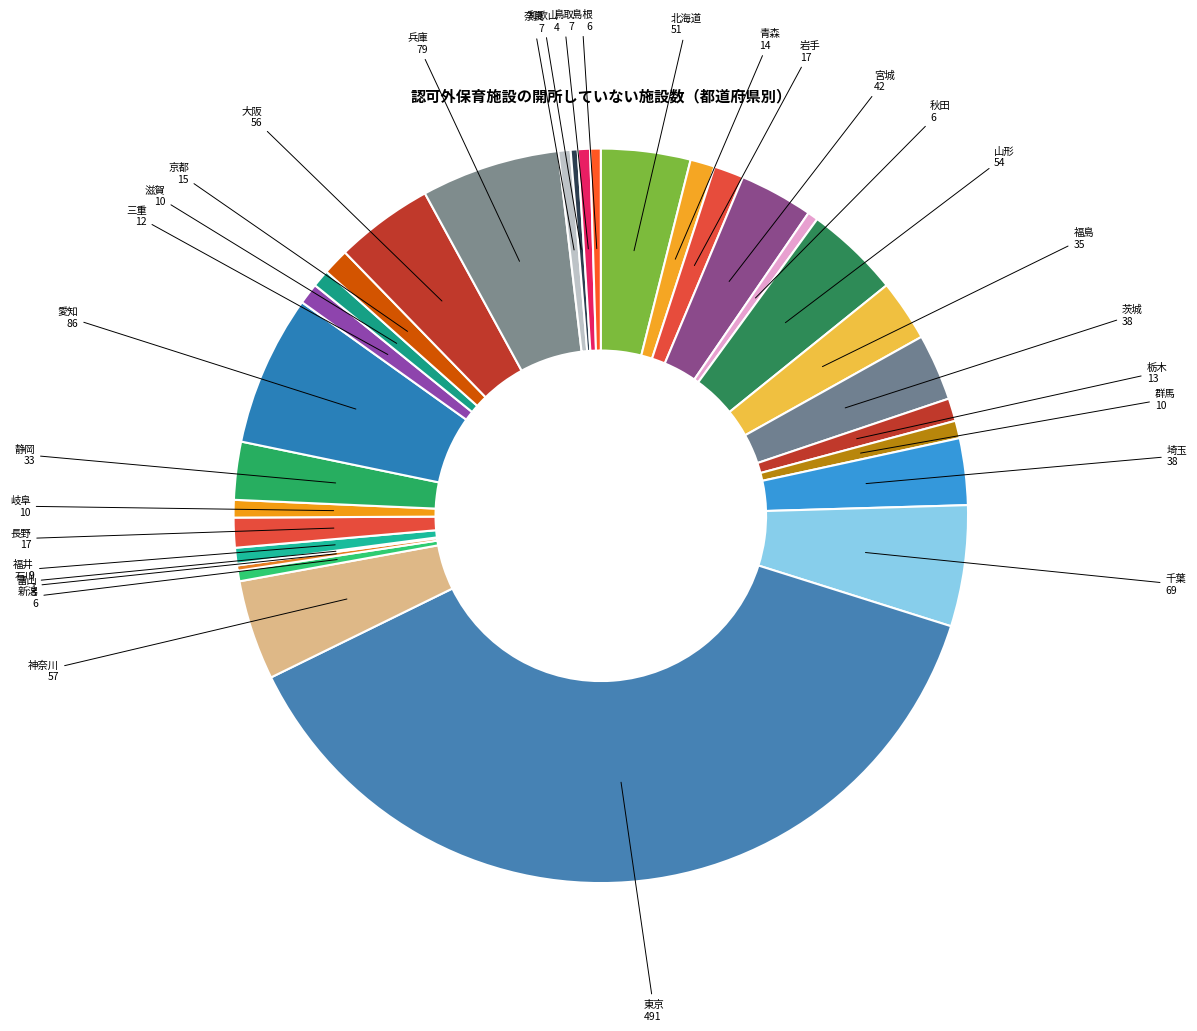

What is the largest slice in the pie chart?

東京